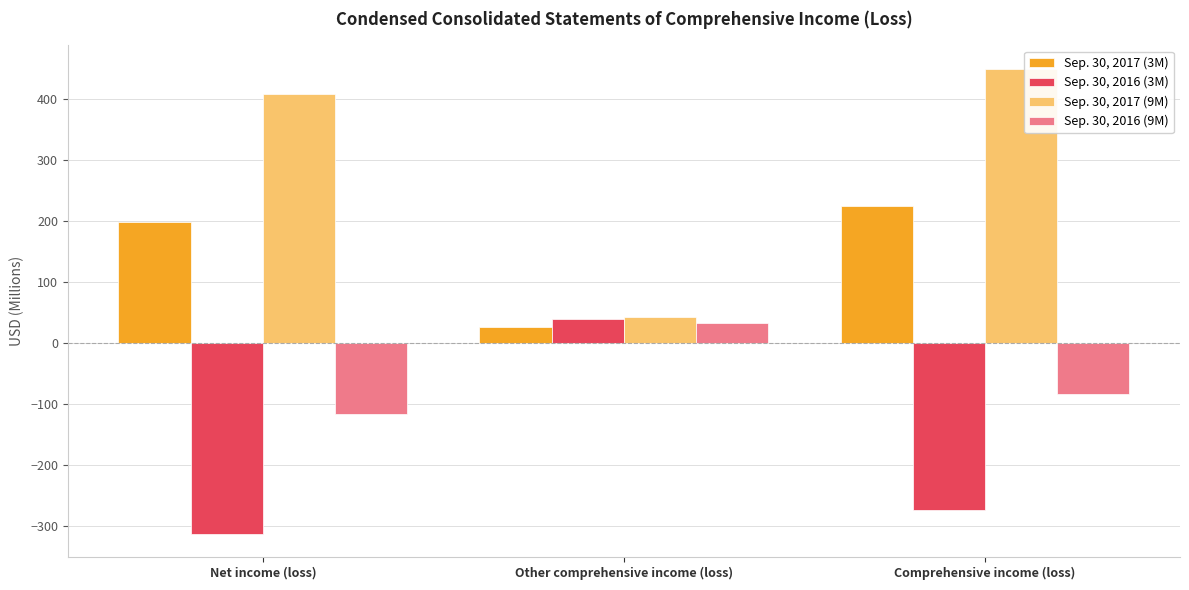

Does the chart contain stacked bars?

No